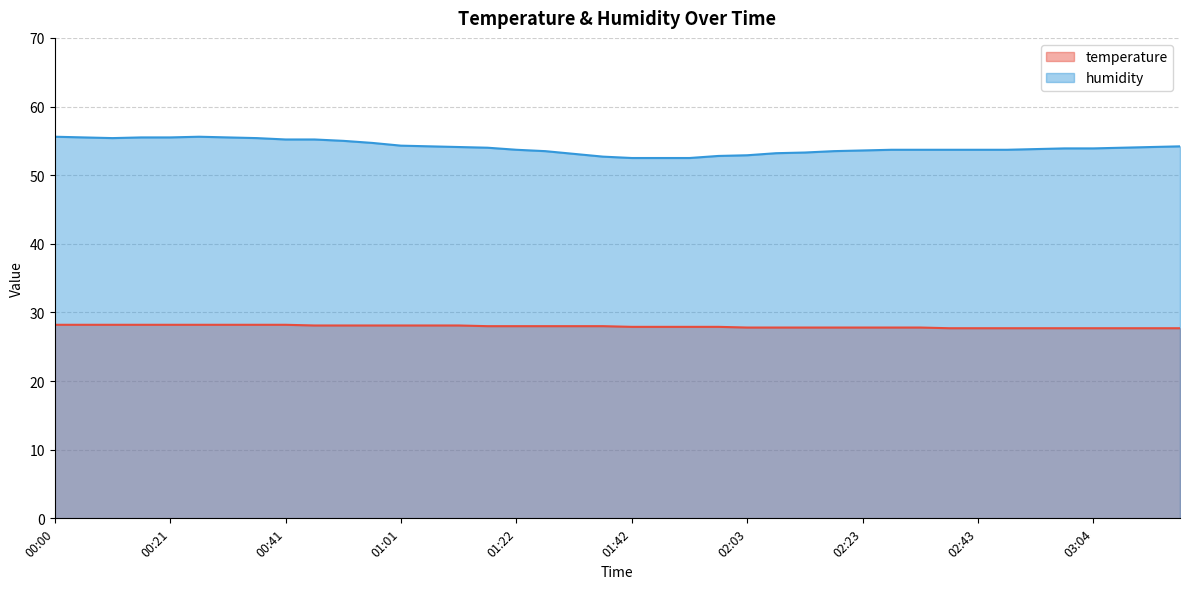

How many values in the humidity series exceed 53?

34